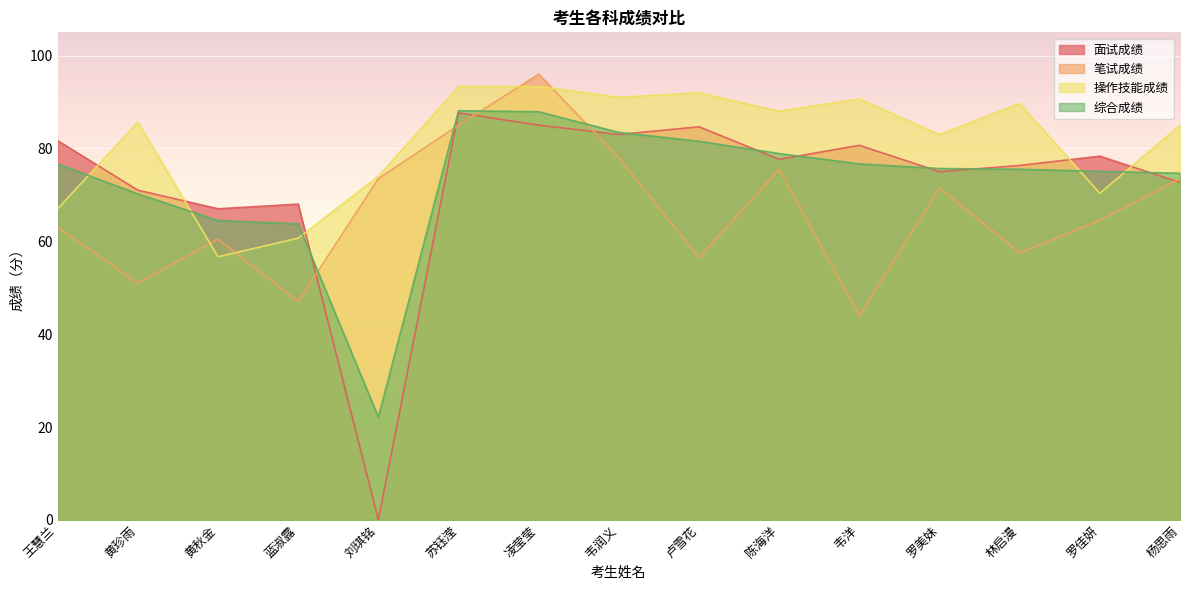

What is the greatest value displayed?

96.0